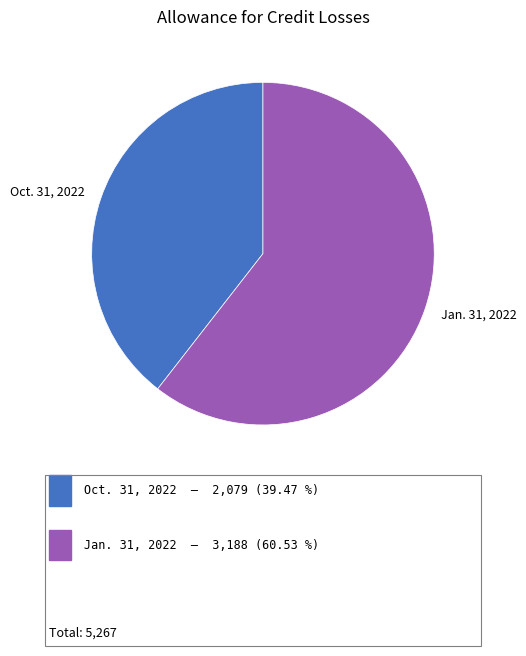

What is the ratio of the value at Jan. 31, 2022 to the value at Oct. 31, 2022?

1.5